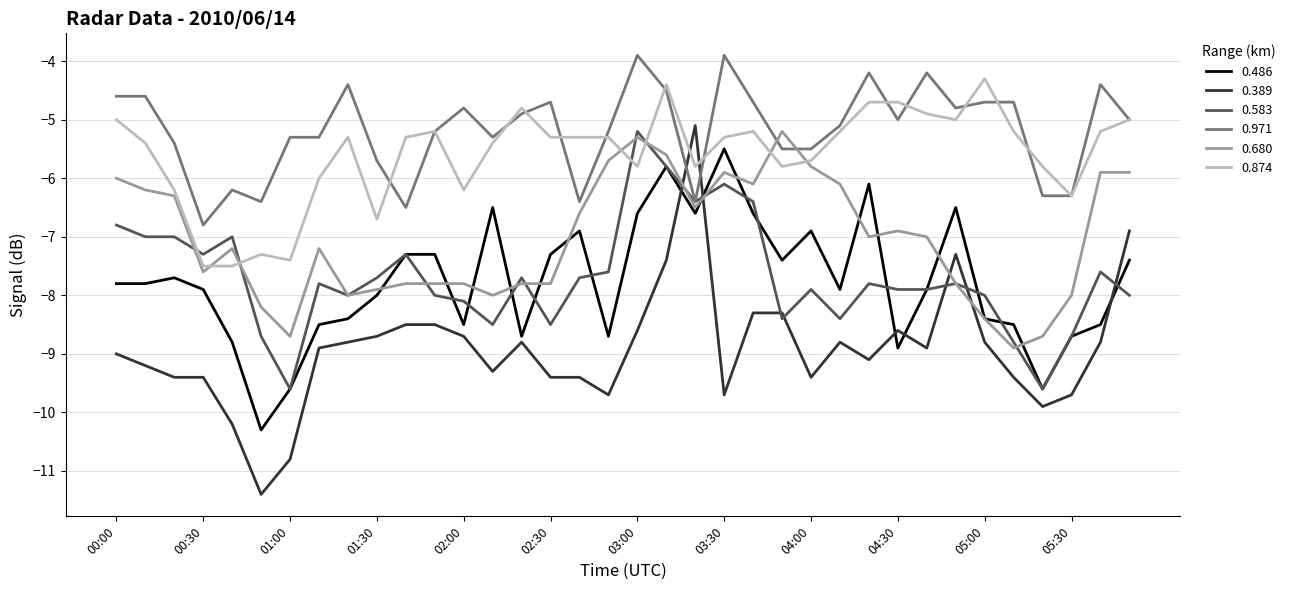

What is the greatest value displayed?

-3.9